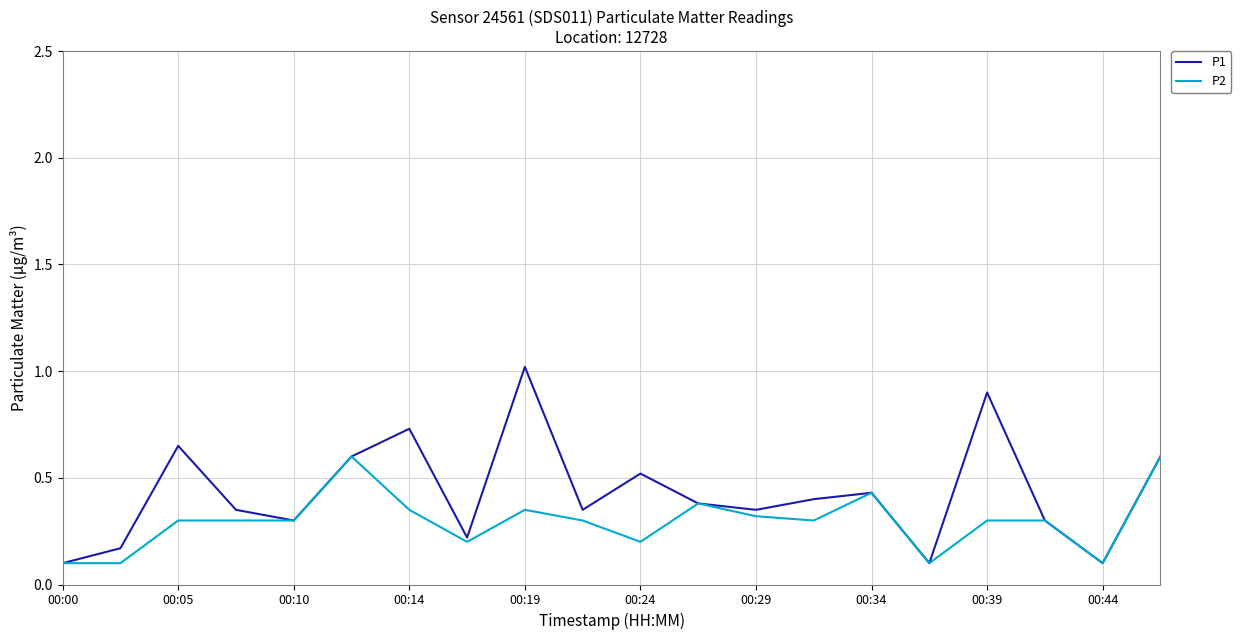

Is this an area chart (filled region under the line)?

No